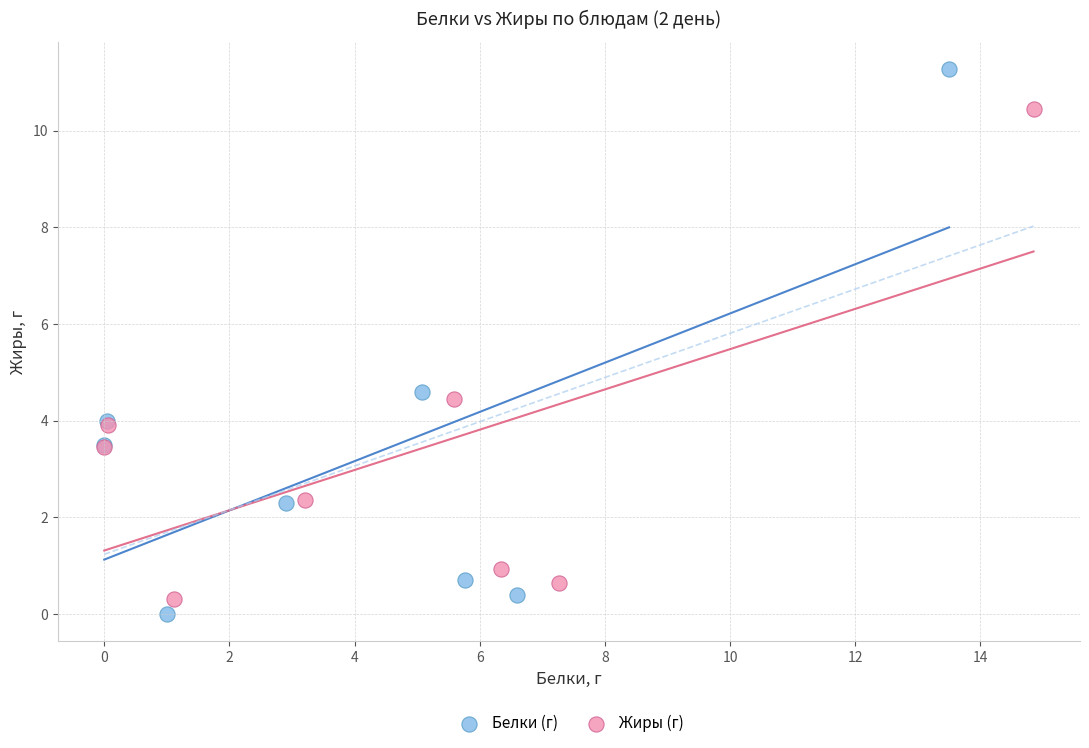

Which series has the largest Y range (max minus min)?

Белки (г)